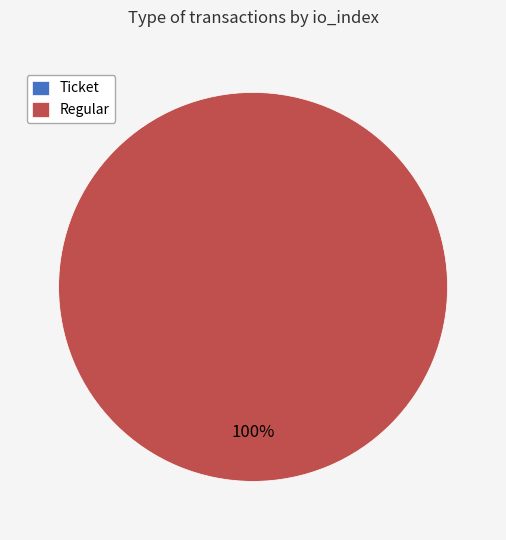

Which slice is the largest?

Regular (io_index=48)